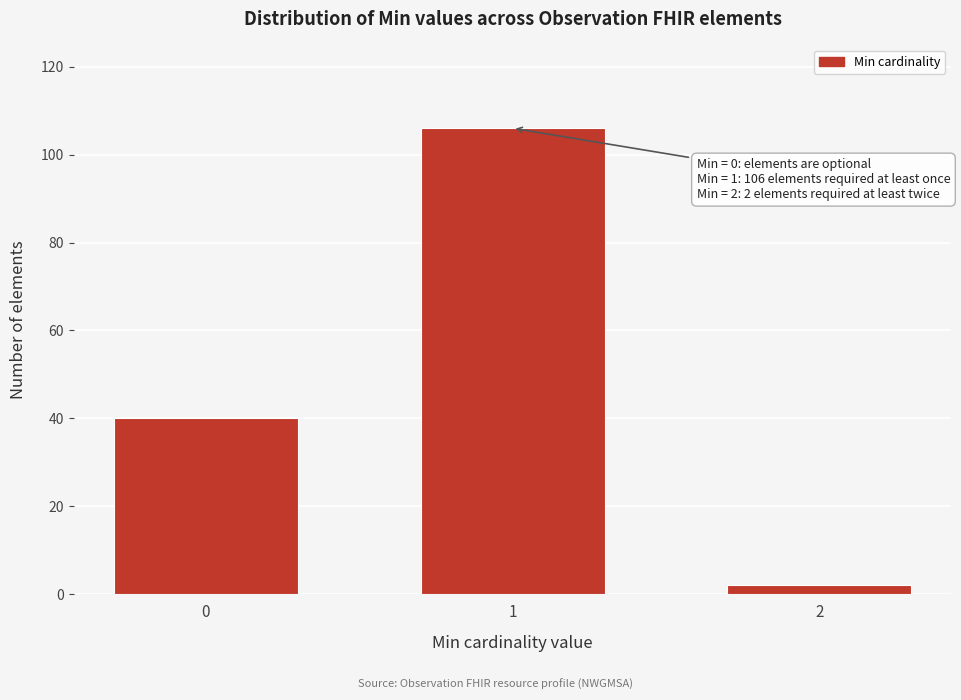

Reading left to right, what are all the values shown in this chart?

0=40	1=106	2=2